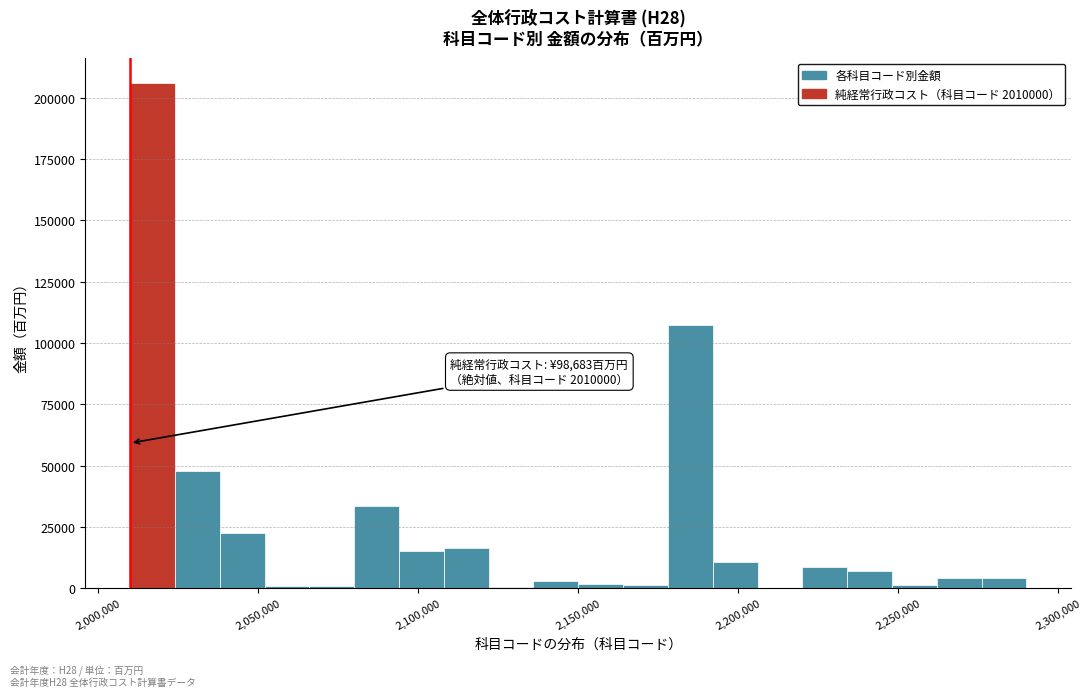

Around what value on the x-axis is the tallest bar? Give the approximate position of its centre, as read against the axis.

2015000